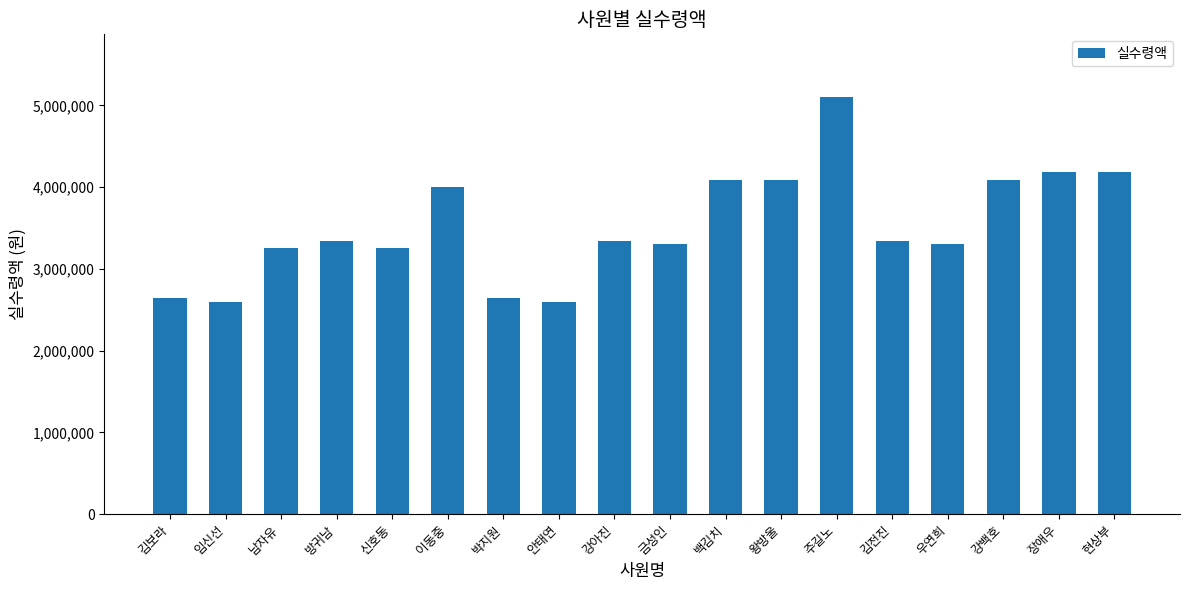

What value does the data have at 이동중, to the nearest 50?

4004000